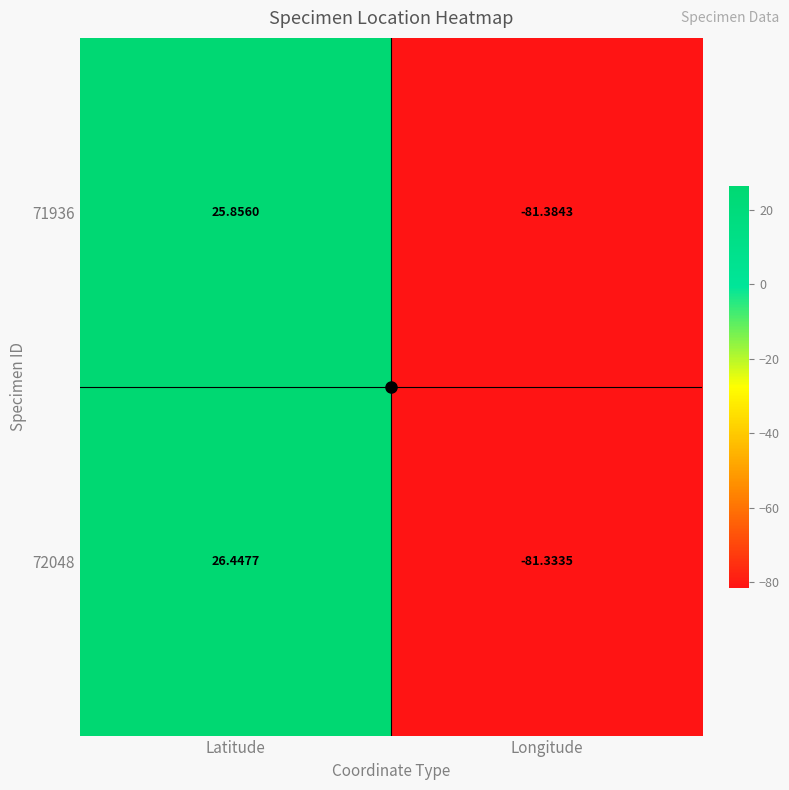

At which label is 72048 closest to -27?

Latitude